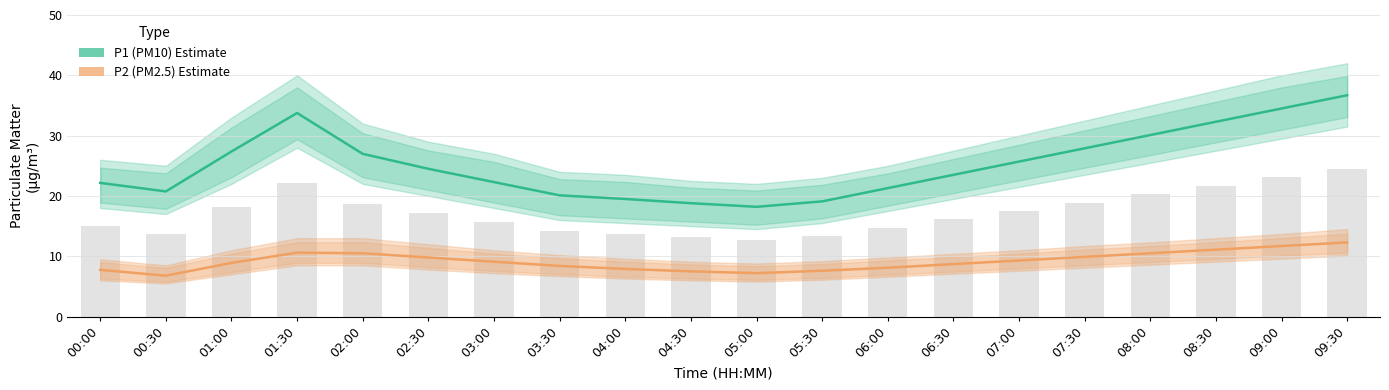

What is the average value of the P2 (PM2.5) series?

9.2